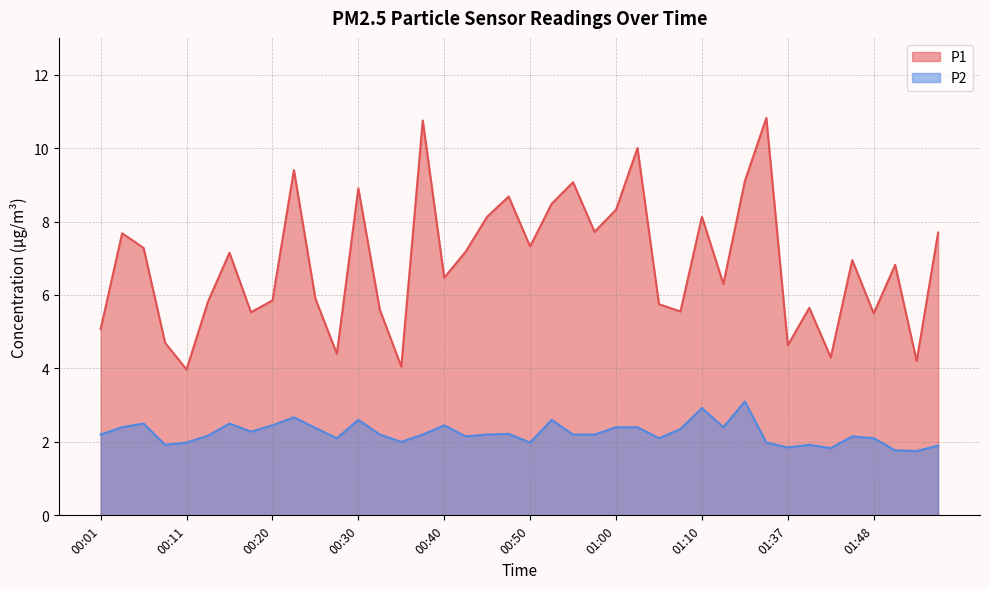

Reading right to left, what are all the values shown in this chart?

P1: 01:56=7.7	01:54=4.2	01:51=6.8	01:48=5.5	01:46=7.0	01:43=4.3	01:40=5.7	01:37=4.6	01:35=10.8	01:15=9.1	01:12=6.3	01:10=8.1	01:07=5.5	01:05=5.8	01:02=10.0	01:00=8.3	00:58=7.7	00:55=9.1	00:53=8.5	00:50=7.3	00:48=8.7	00:45=8.1	00:43=7.2	00:40=6.5	00:38=10.8	00:35=4.0	00:33=5.6	00:30=8.9	00:28=4.4	00:25=5.9	00:23=9.4	00:20=5.8	00:18=5.5	00:16=7.2	00:13=5.8	00:11=4.0	00:08=4.7	00:06=7.3	00:03=7.7	00:01=5.1
P2: 01:56=1.9	01:54=1.8	01:51=1.8	01:48=2.1	01:46=2.1	01:43=1.8	01:40=1.9	01:37=1.9	01:35=2.0	01:15=3.1	01:12=2.4	01:10=2.9	01:07=2.4	01:05=2.1	01:02=2.4	01:00=2.4	00:58=2.2	00:55=2.2	00:53=2.6	00:50=2.0	00:48=2.2	00:45=2.2	00:43=2.1	00:40=2.5	00:38=2.2	00:35=2.0	00:33=2.2	00:30=2.6	00:28=2.1	00:25=2.4	00:23=2.7	00:20=2.5	00:18=2.3	00:16=2.5	00:13=2.2	00:11=2.0	00:08=1.9	00:06=2.5	00:03=2.4	00:01=2.2